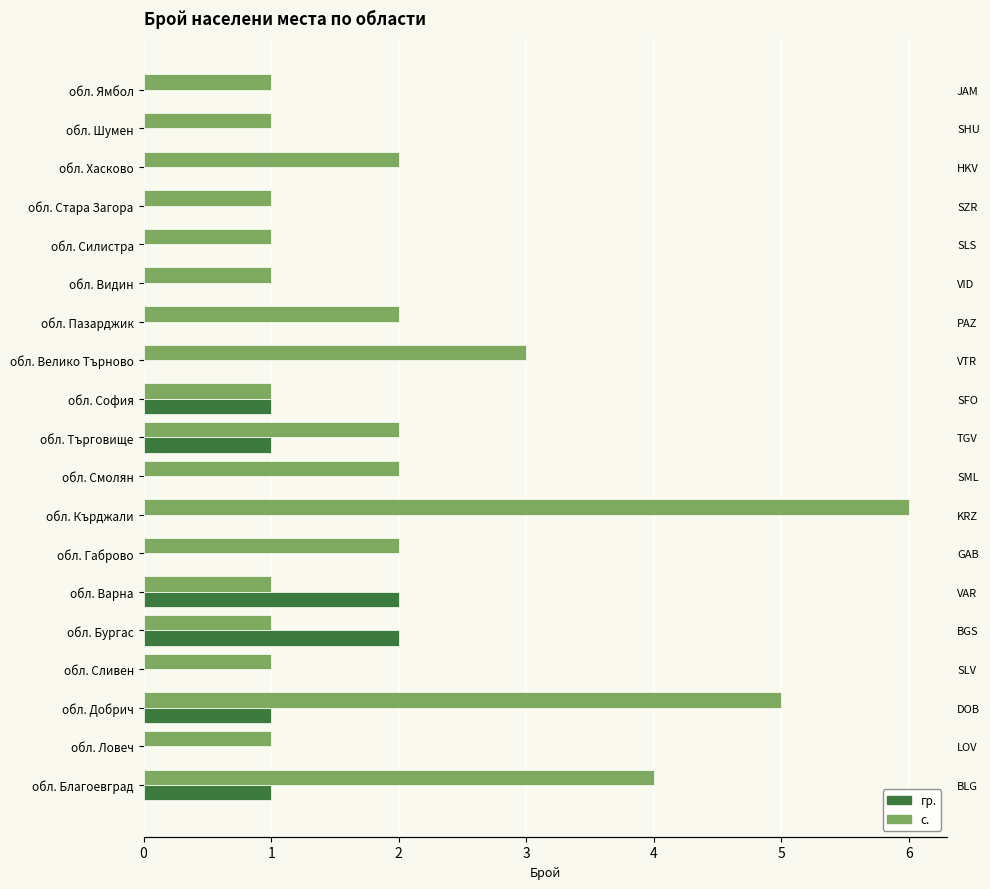

The value of с. at обл. Смолян is 1. True or false?

False